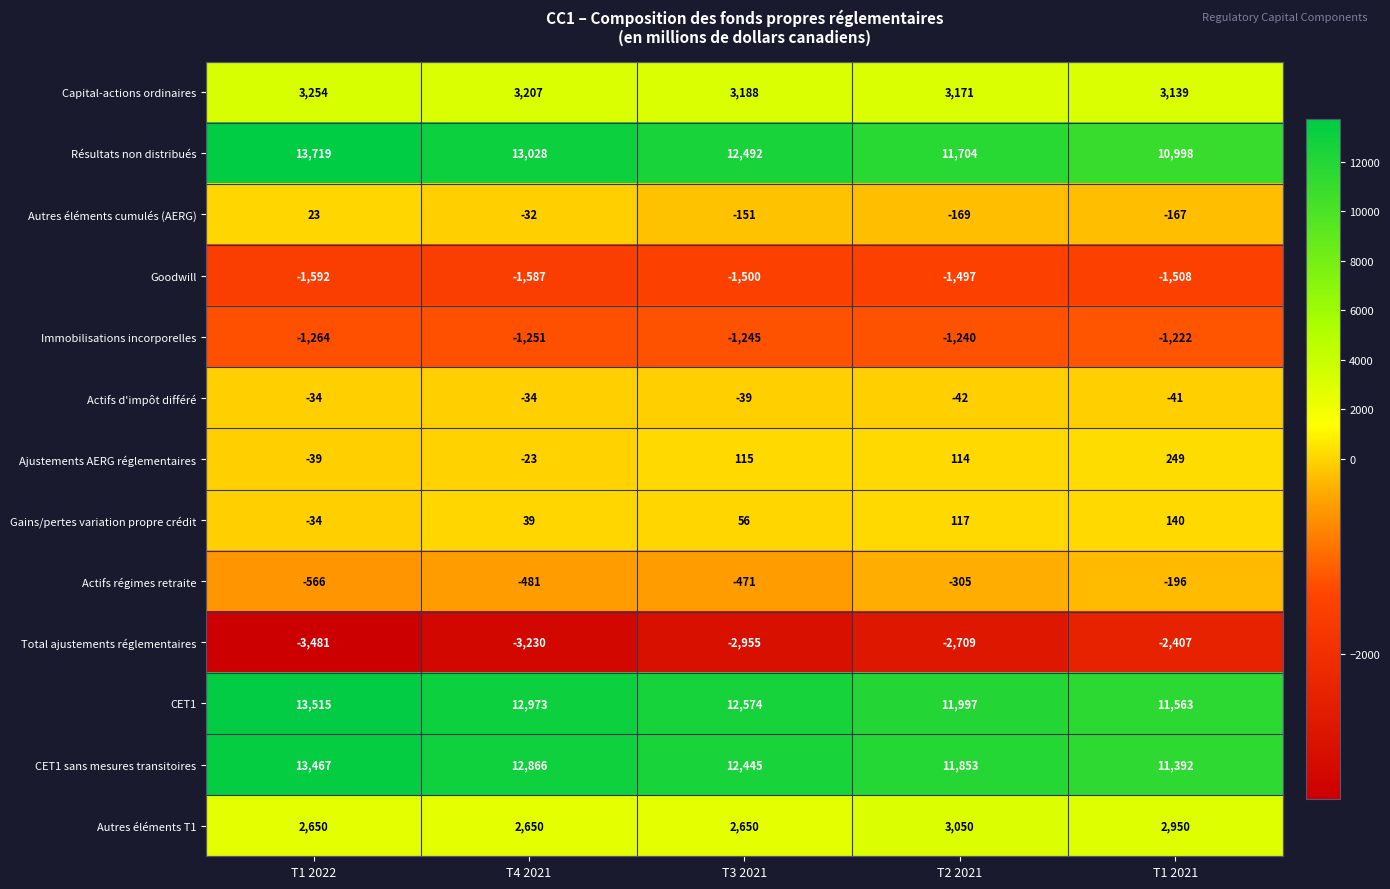

Is it true that Immobilisations incorporelles equals -1251 at T4 2021?

True